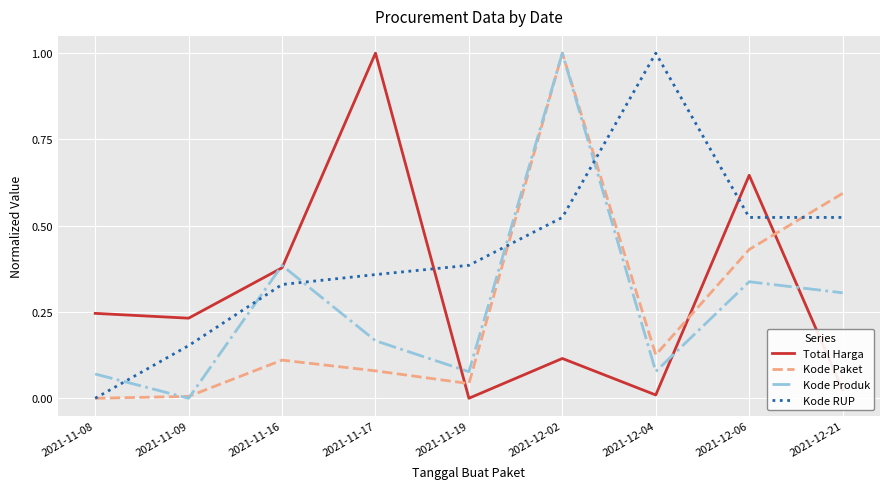

Rank the series at 2021-12-21 from highest to lowest value.

Kode Paket, Kode RUP, Kode Produk, Total Harga